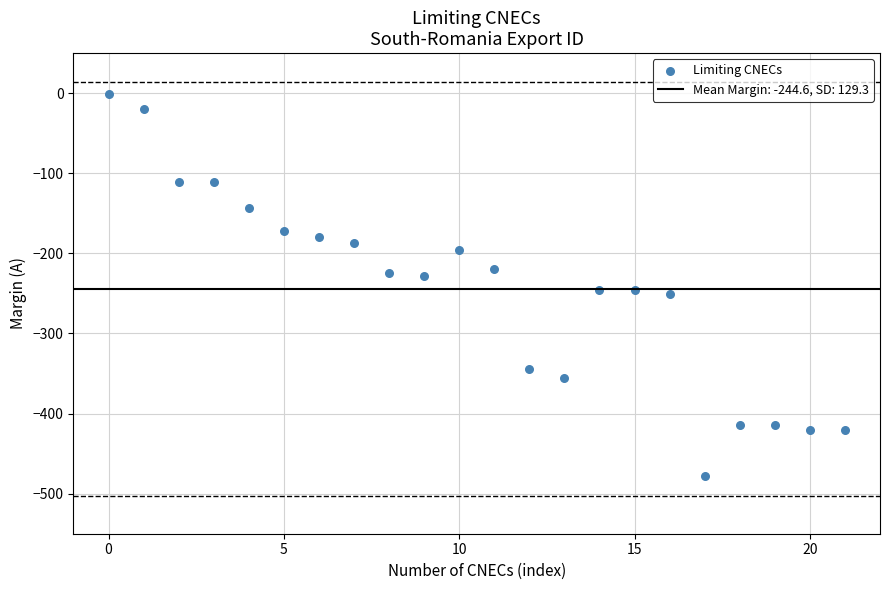

What is the range of Y values (max minus min)?

477